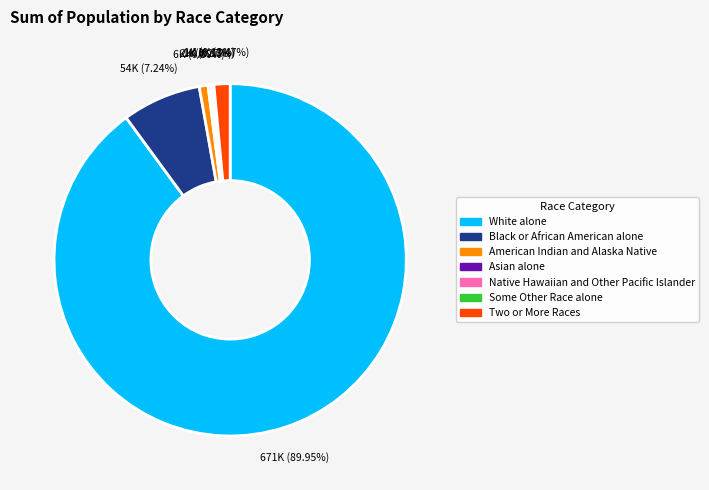

Does any single category account for the majority?

Yes